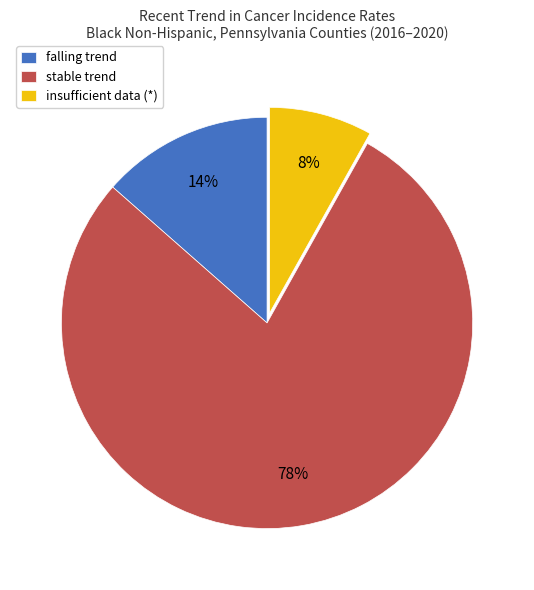

Which category accounts for the majority?

stable trend